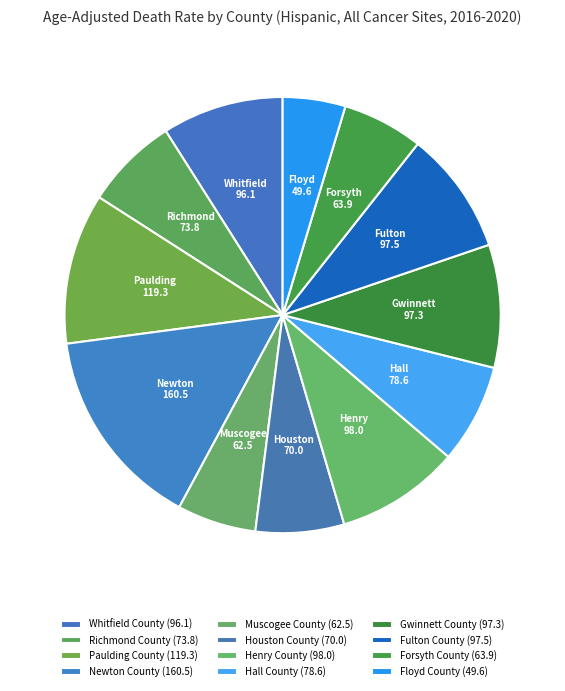

To the nearest percent, what percentage of the pie is Forsyth County?

6%